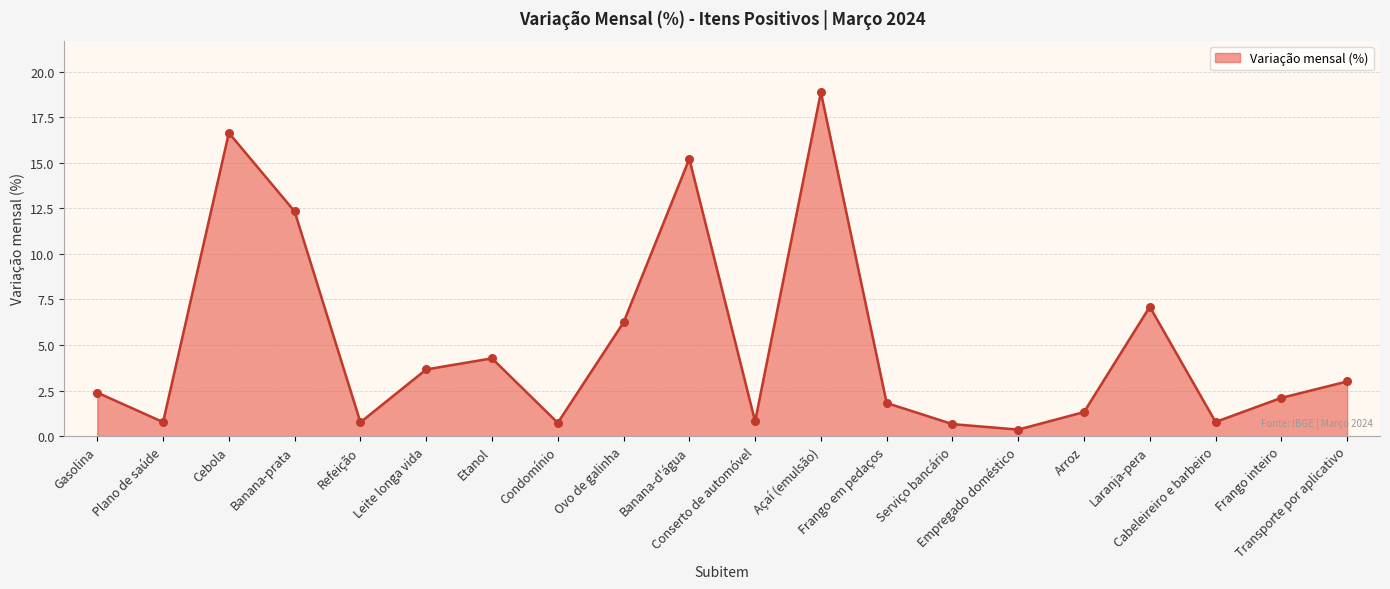

Which has a higher value, Banana-d'água or Açaí (emulsão)?

Açaí (emulsão)